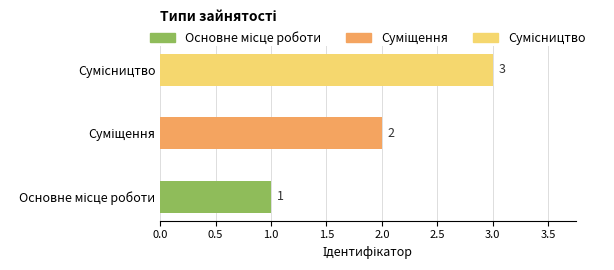

What is the maximum value shown in the chart?

3